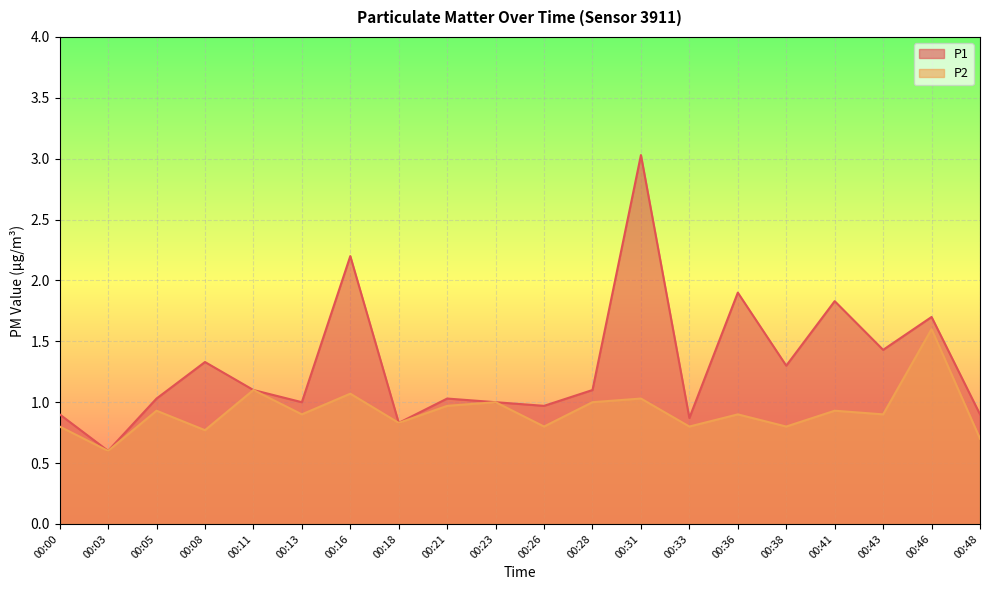

Which series has the largest range (max minus min)?

P1